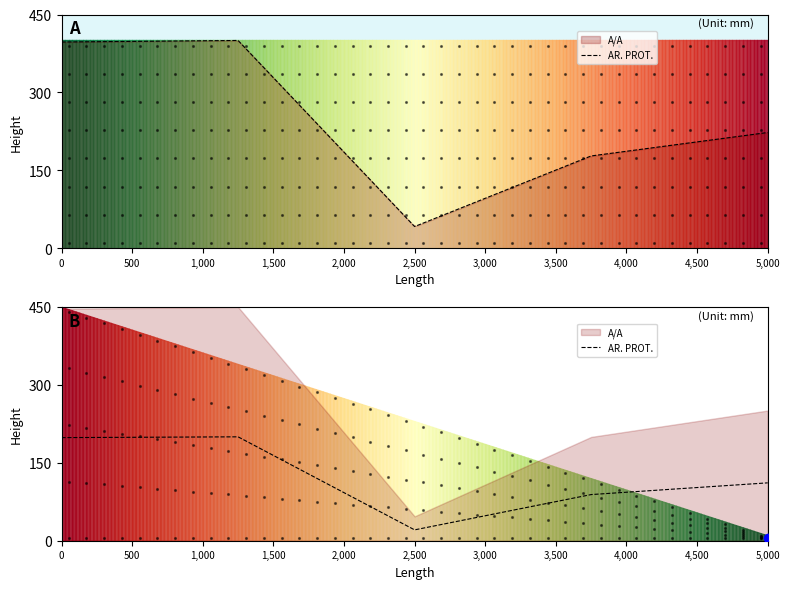

Reading left to right, transcribe all the data shown in this chart.

198.5	200.0	20.8	88.8	111.4